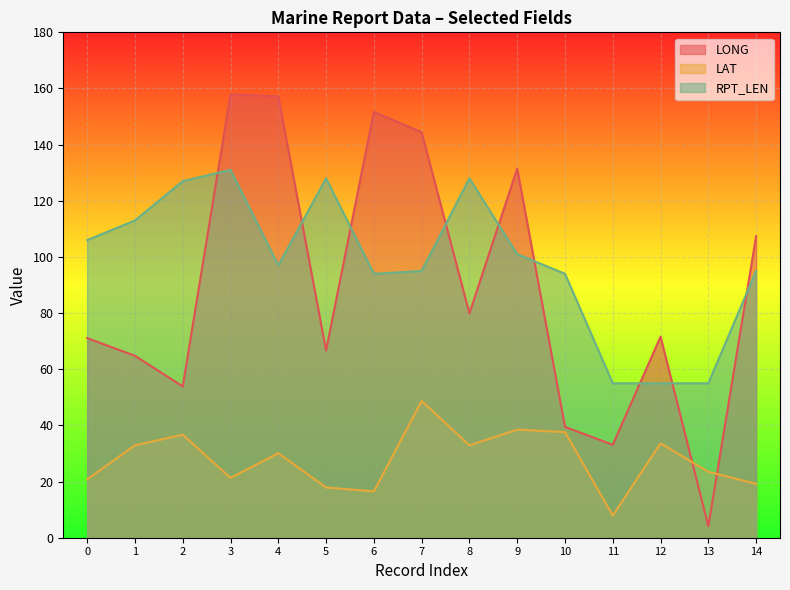

What is the sum of the LONG values at 14 and 5?

174.1